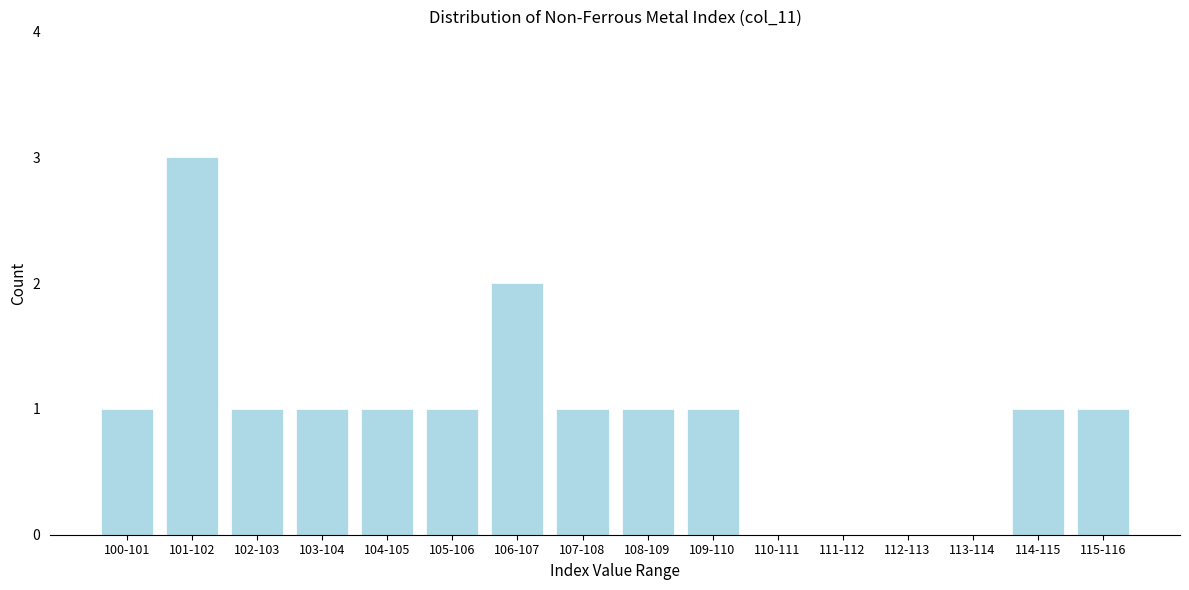

Reading left to right, list all the values displayed in this chart.

100-101=1	101-102=3	102-103=1	103-104=1	104-105=1	105-106=1	106-107=2	107-108=1	108-109=1	109-110=1	110-111=0	111-112=0	112-113=0	113-114=0	114-115=1	115-116=1